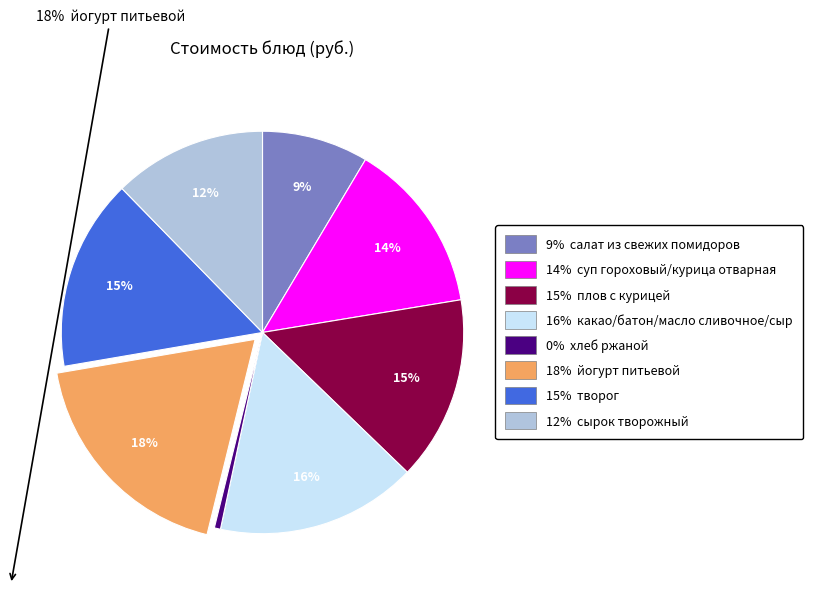

Does any single category account for the majority?

No